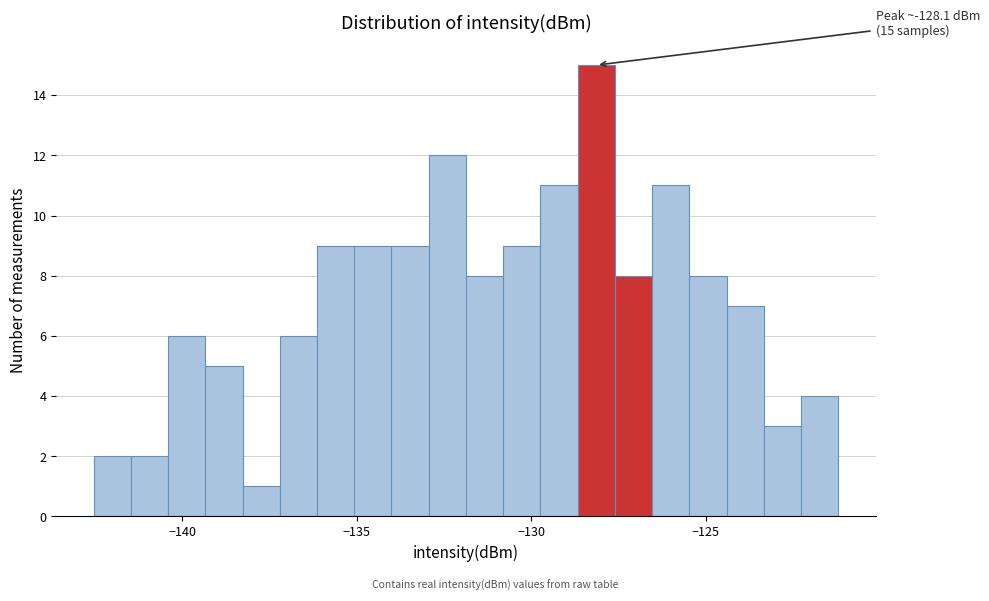

Read against the x-axis, roughly where is the centre of the tallest bar?

-128.0